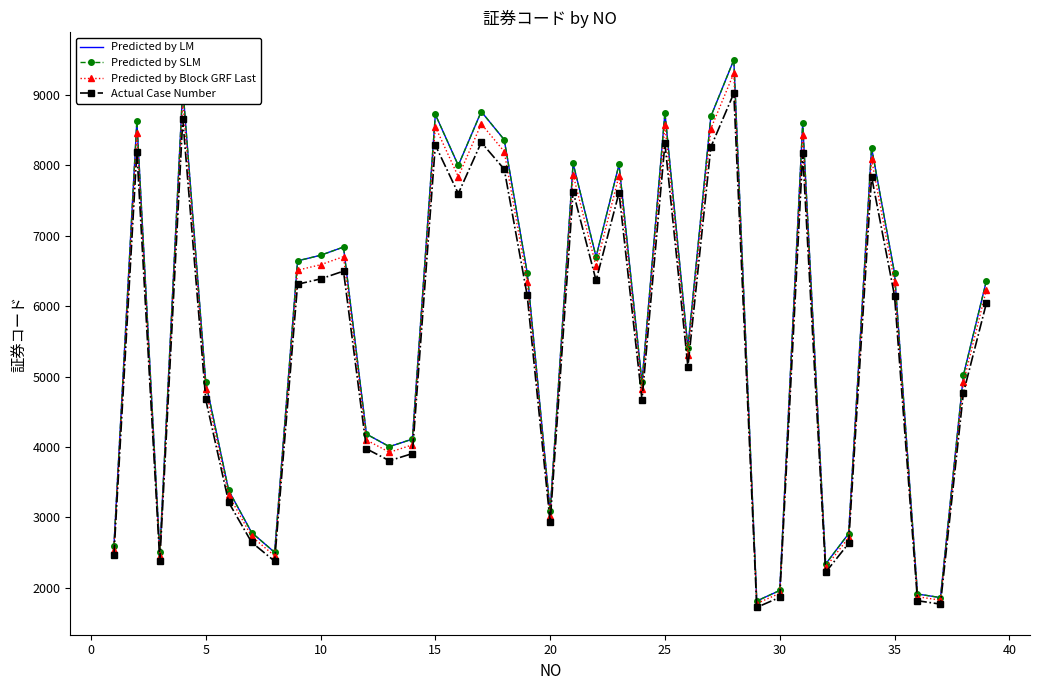

Is this an area chart (filled region under the line)?

No